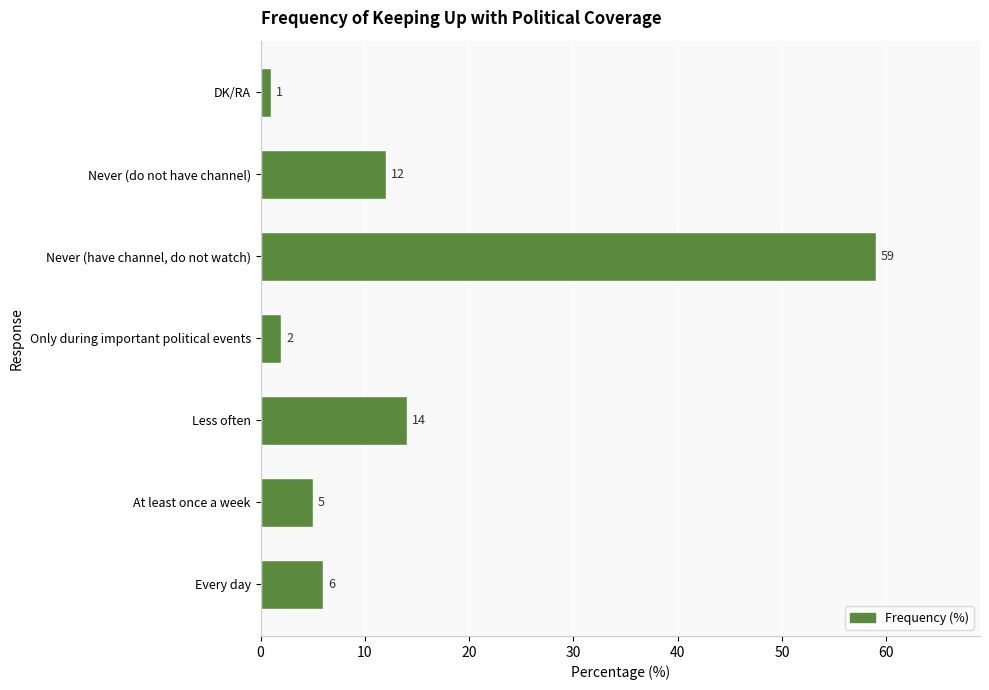

What is the difference between the maximum and minimum values?

58